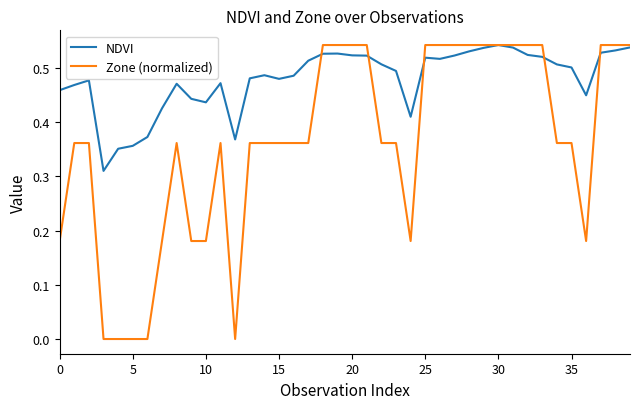

Rank the series by their average value, from highest to lowest.

NDVI, Zone (normalized)